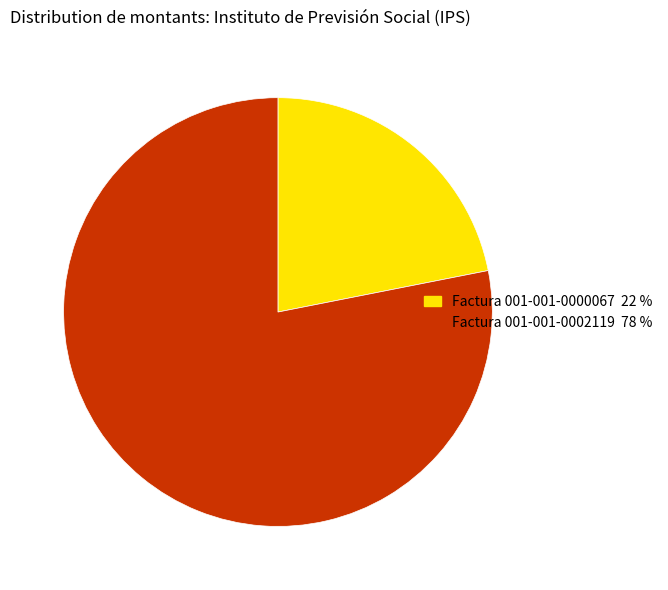

Rank the categories by value from lowest to highest.

Factura 001-001-0000067, Factura 001-001-0002119